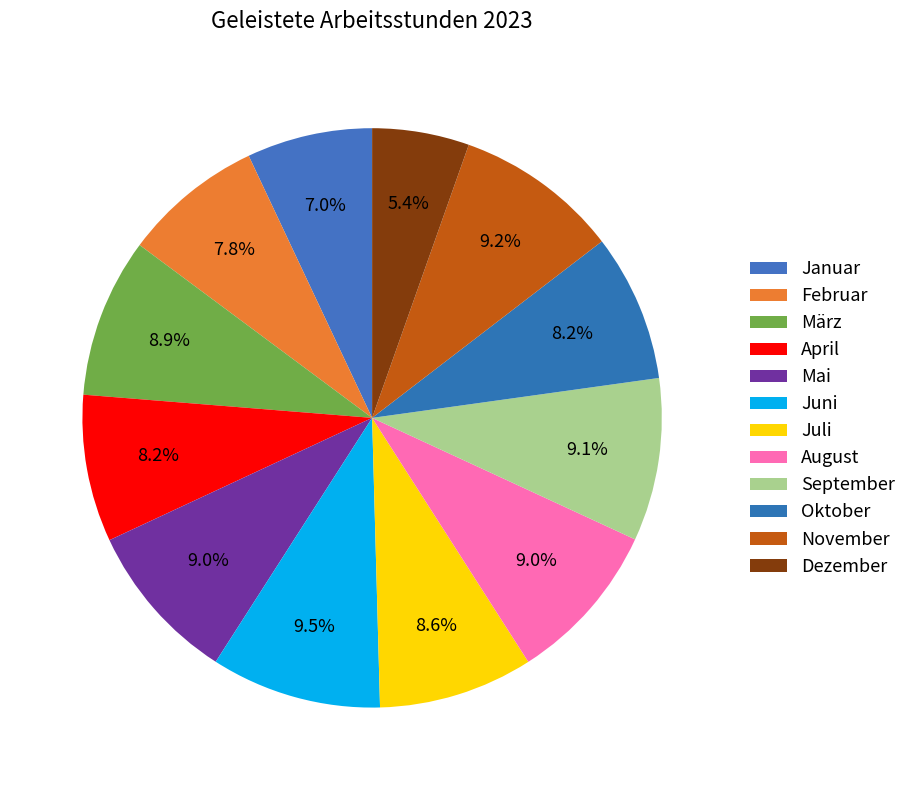

Which slice is the smallest?

Dezember